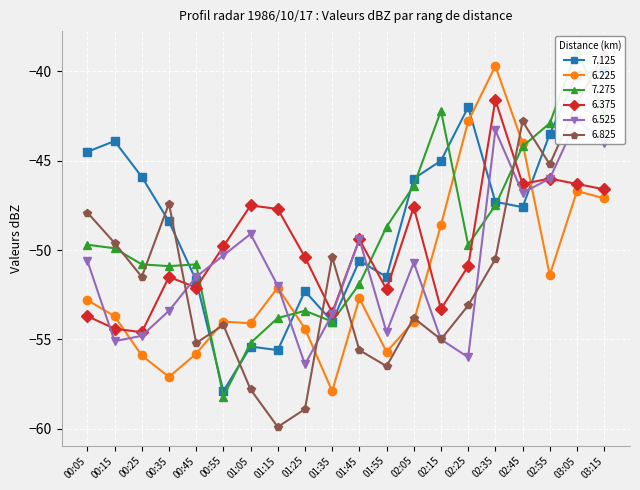

The value of 6.375 at 01:15 is -79.9. True or false?

False